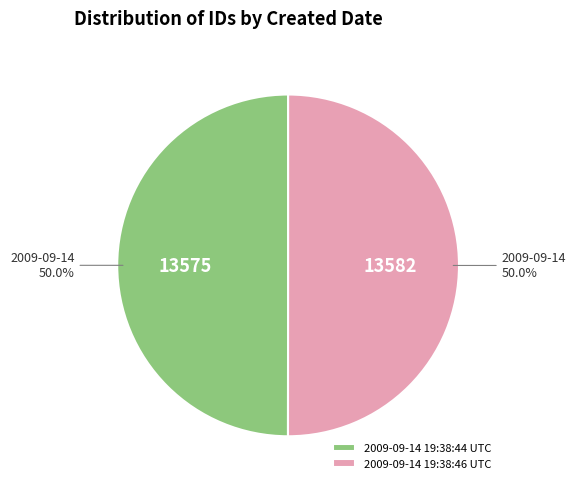

To the nearest percent, what portion does 2009-09-14 19:38:44 UTC represent?

50%